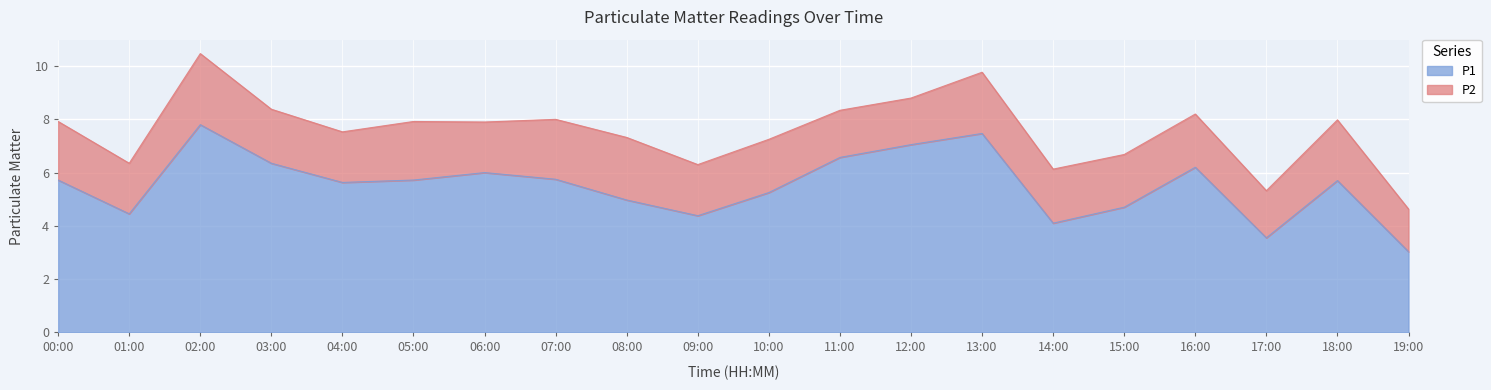

What is the change in value from 00:00 to 01:00?

-1.3